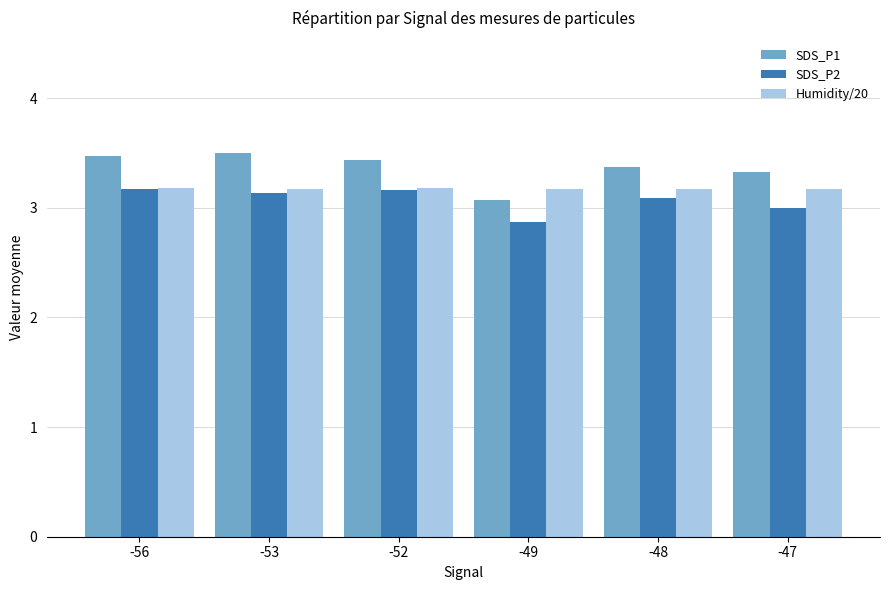

Rank the series by their average value, from lowest to highest.

SDS_P2, Humidity/20, SDS_P1